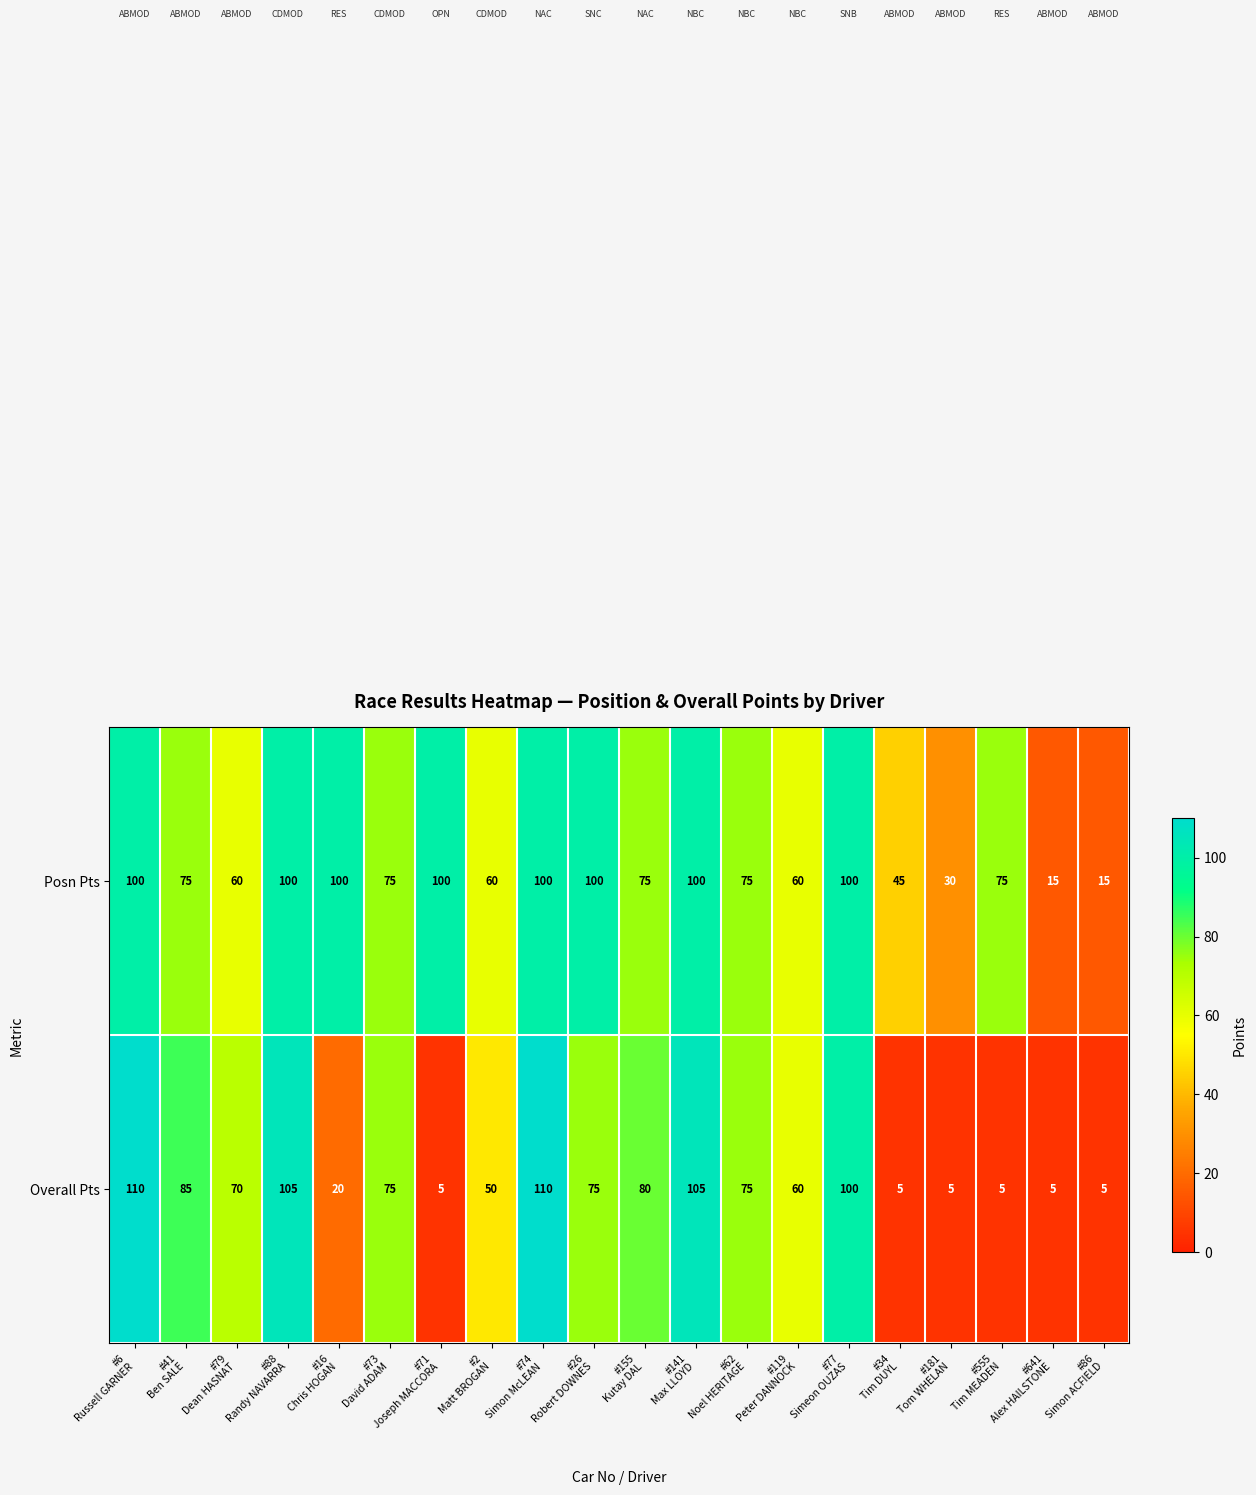

What is the greatest value displayed?

110